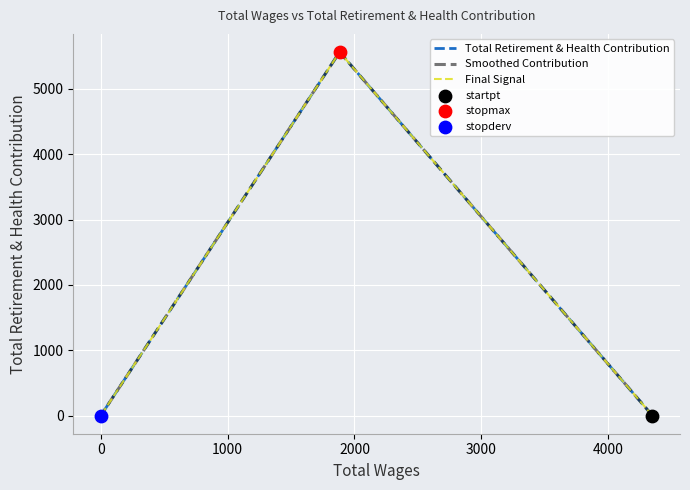

Which series has the largest total across all categories?

Total Retirement & Health Contribution